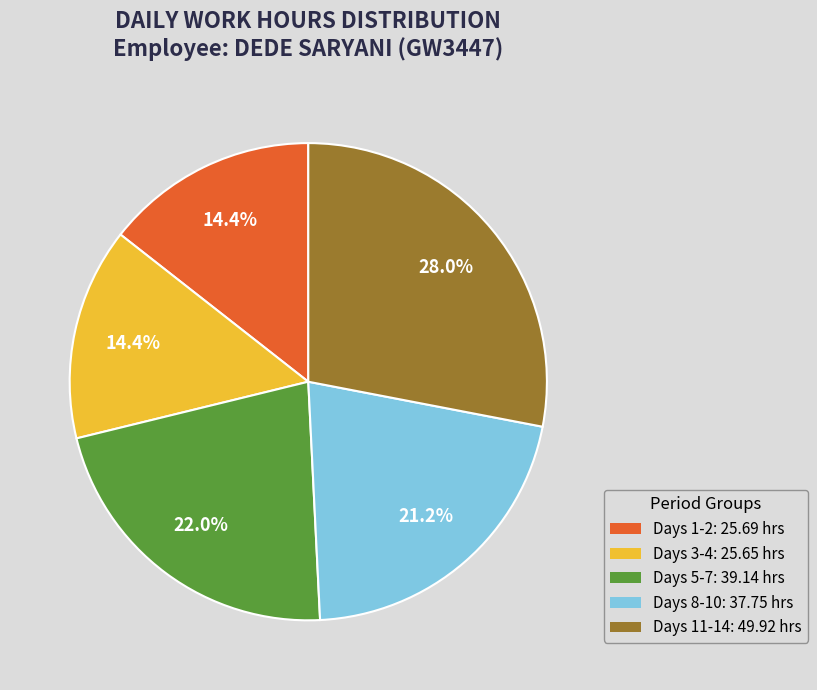

Does any single category account for the majority?

No